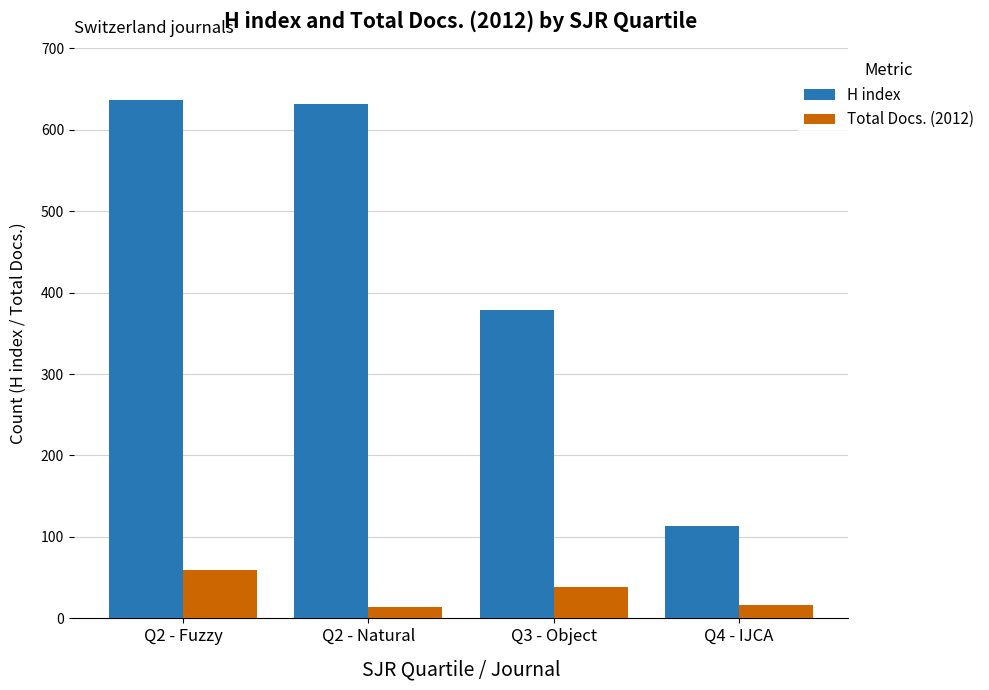

How many groups of bars are there?

4